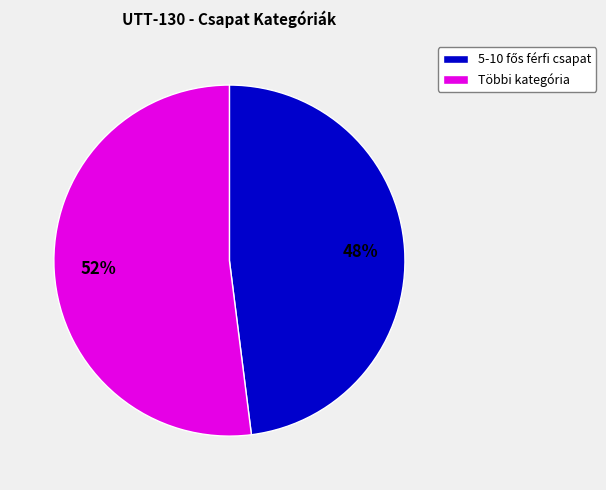

Does Többi kategória represent more than half of the total?

Yes